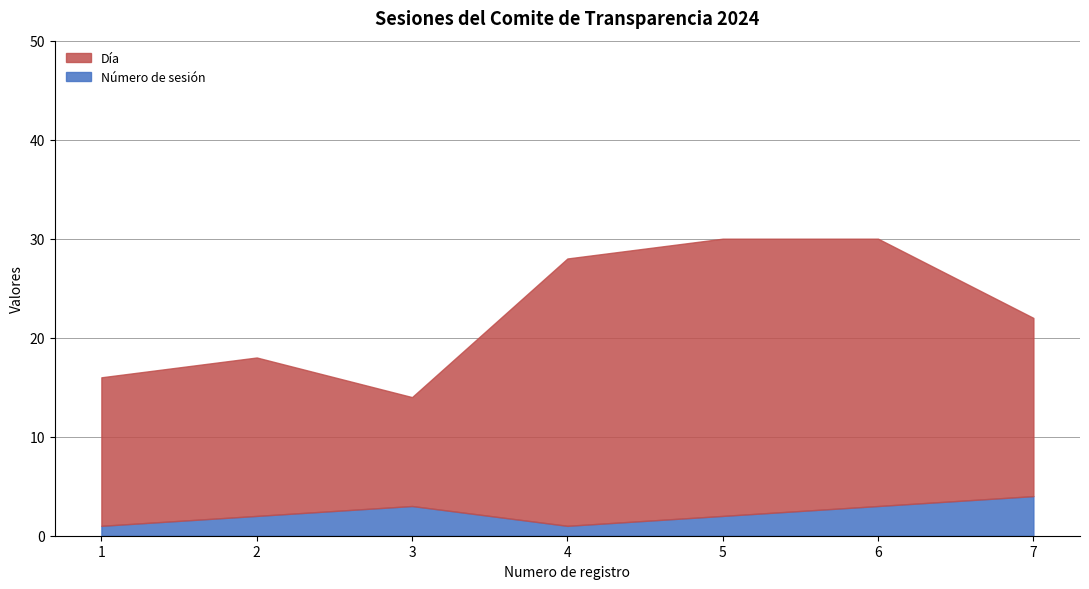

True or false: Dia and Sesion_num cross at least once.

False